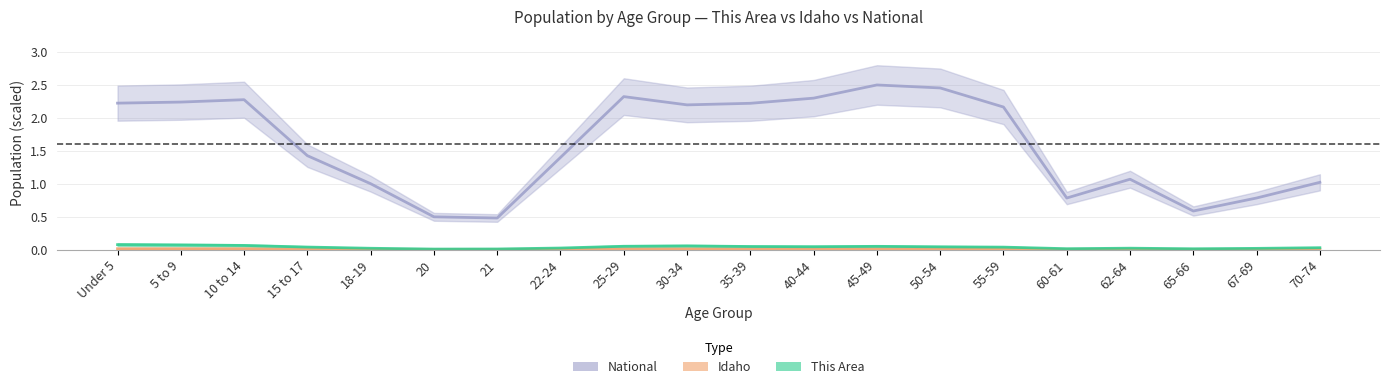

What is the difference between the maximum and minimum values in the This Area series?

0.1